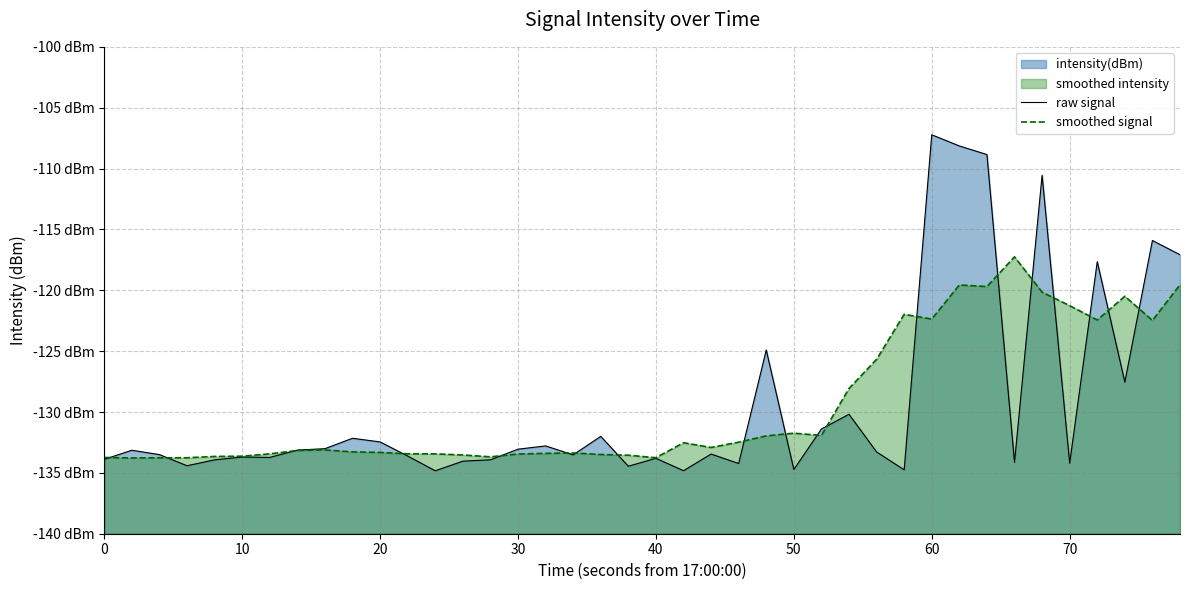

Which series has the largest range (max minus min)?

raw signal